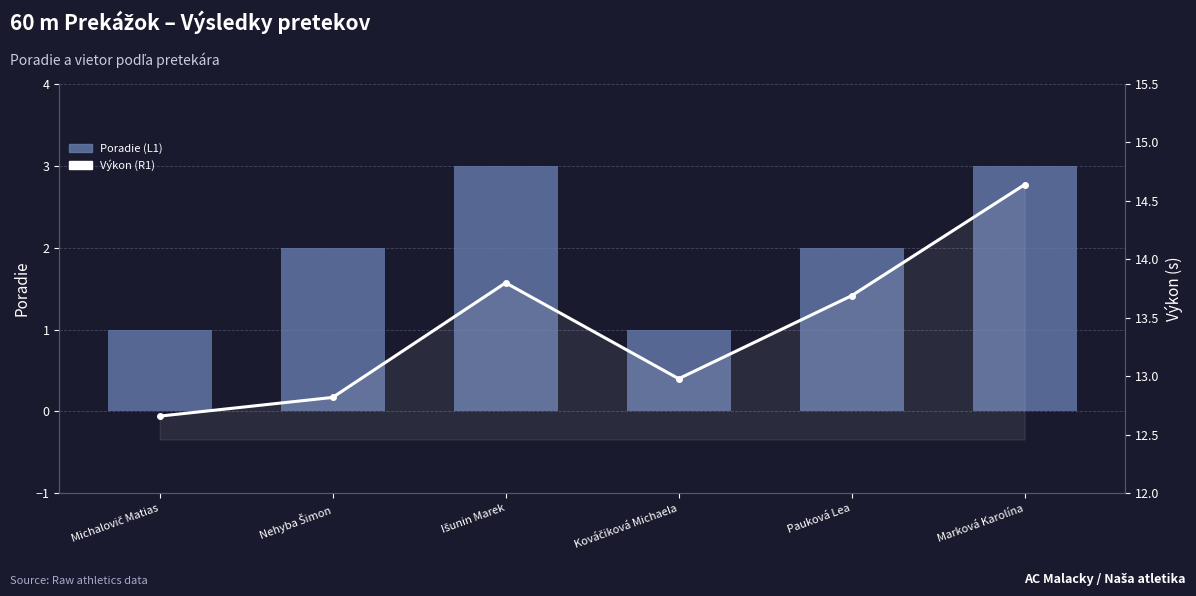

What is the label of the 3rd bar from the left?

Išunin Marek